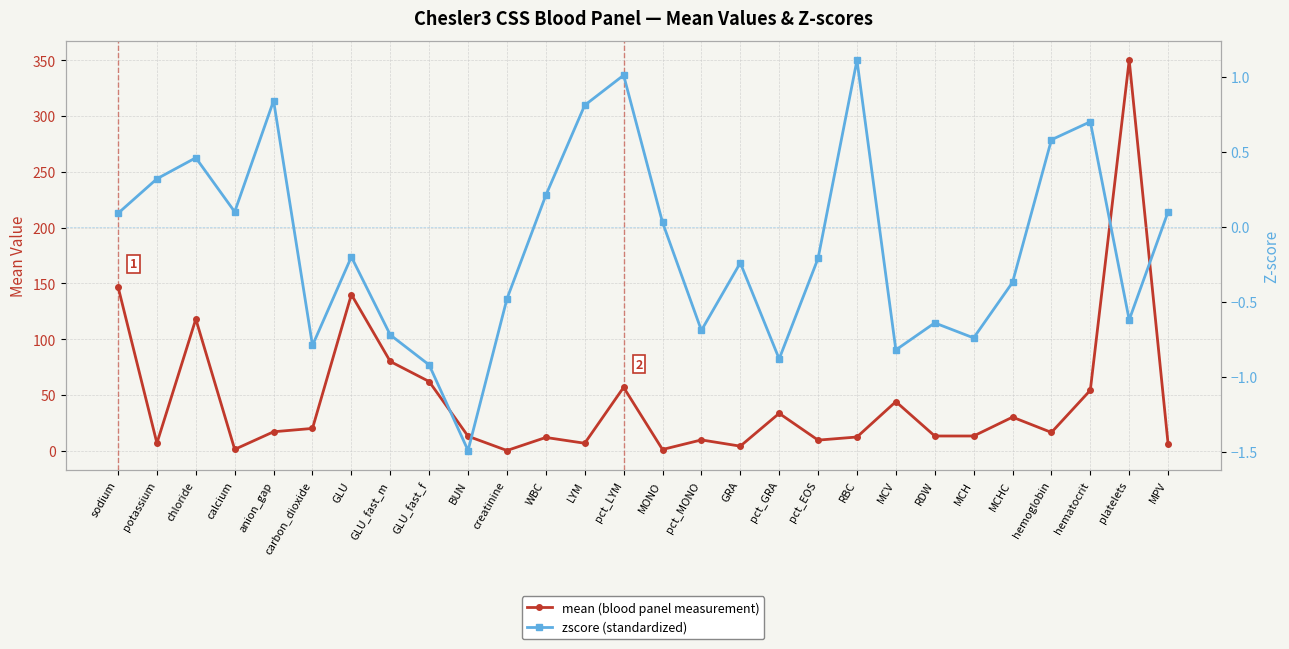

Which series has the largest range (max minus min)?

mean (blood panel measurement)